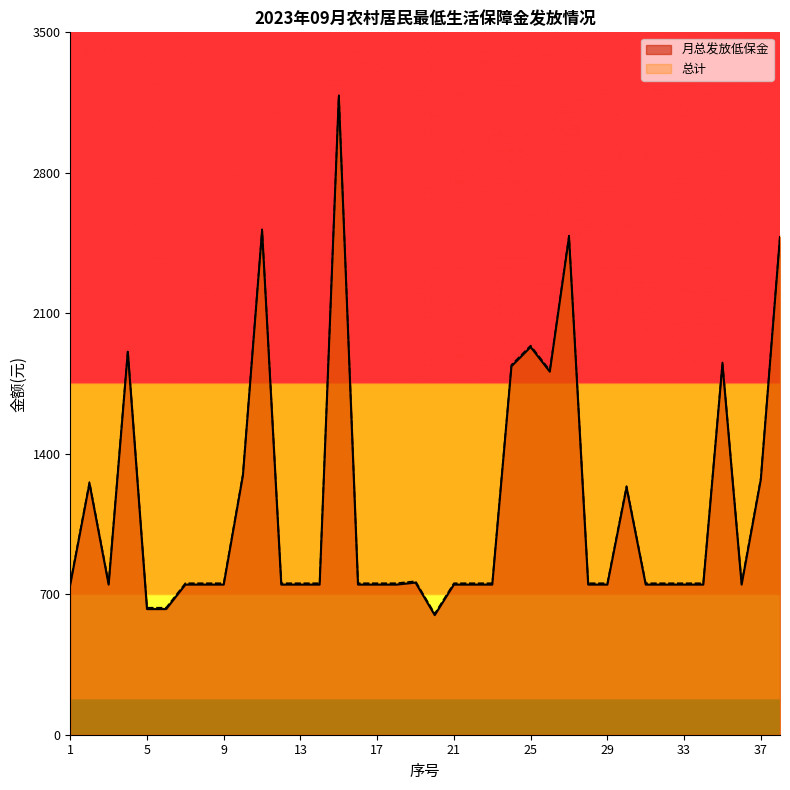

Is the value of 月总发放低保金 at 2 greater than the value of 总计 at 12?

Yes